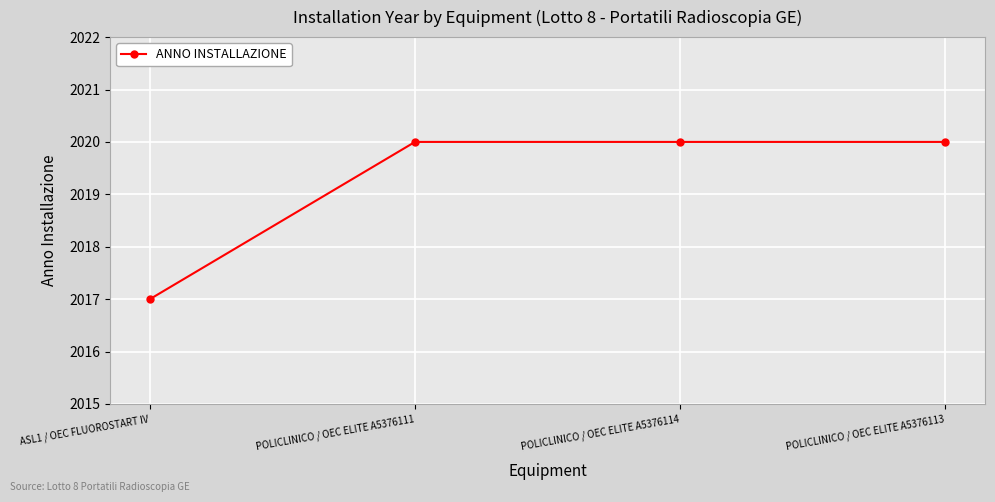

How many data points does each series have?

4